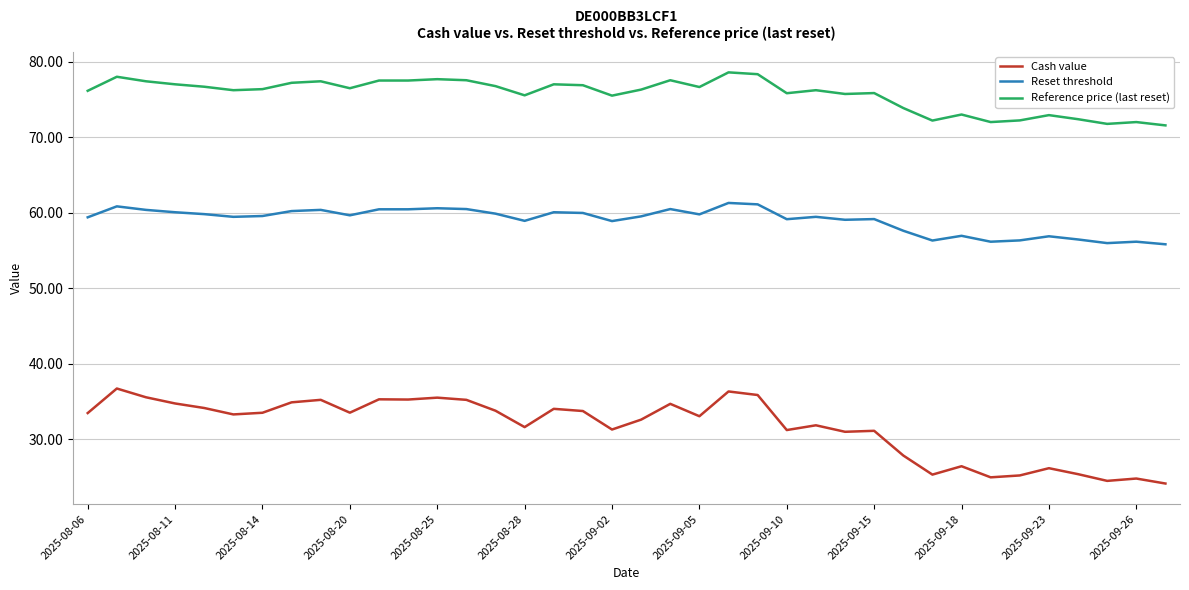

Rank the series by their maximum value, from highest to lowest.

Reference price (last reset), Reset threshold, Cash value